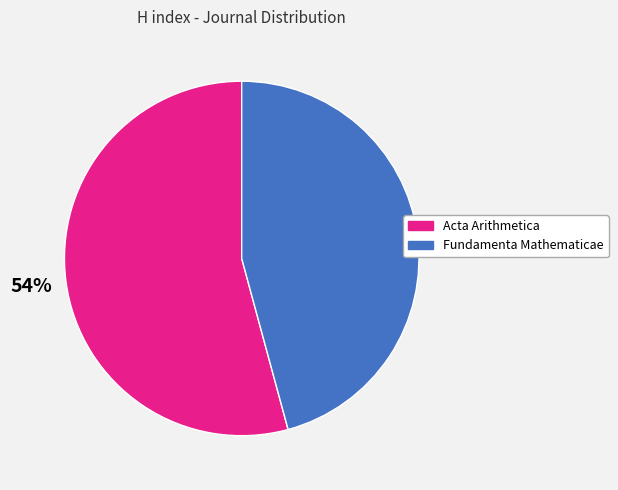

To the nearest percent, what portion does Acta Arithmetica represent?

54%